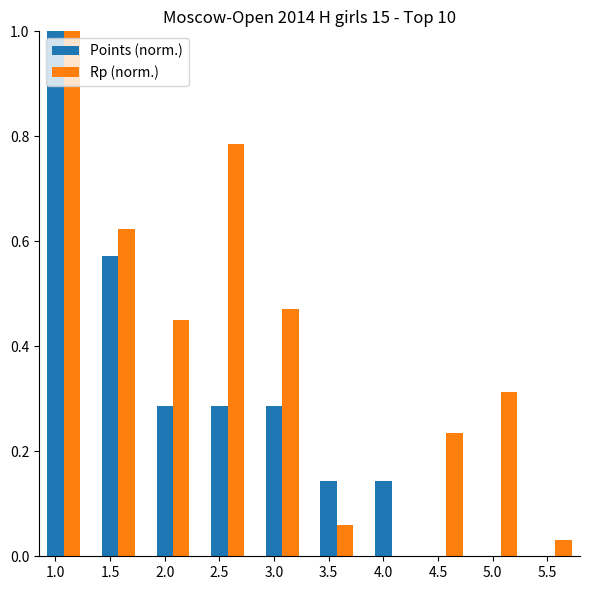

True or false: Rp (norm.) has a value of 1.0 at 1.0.

True